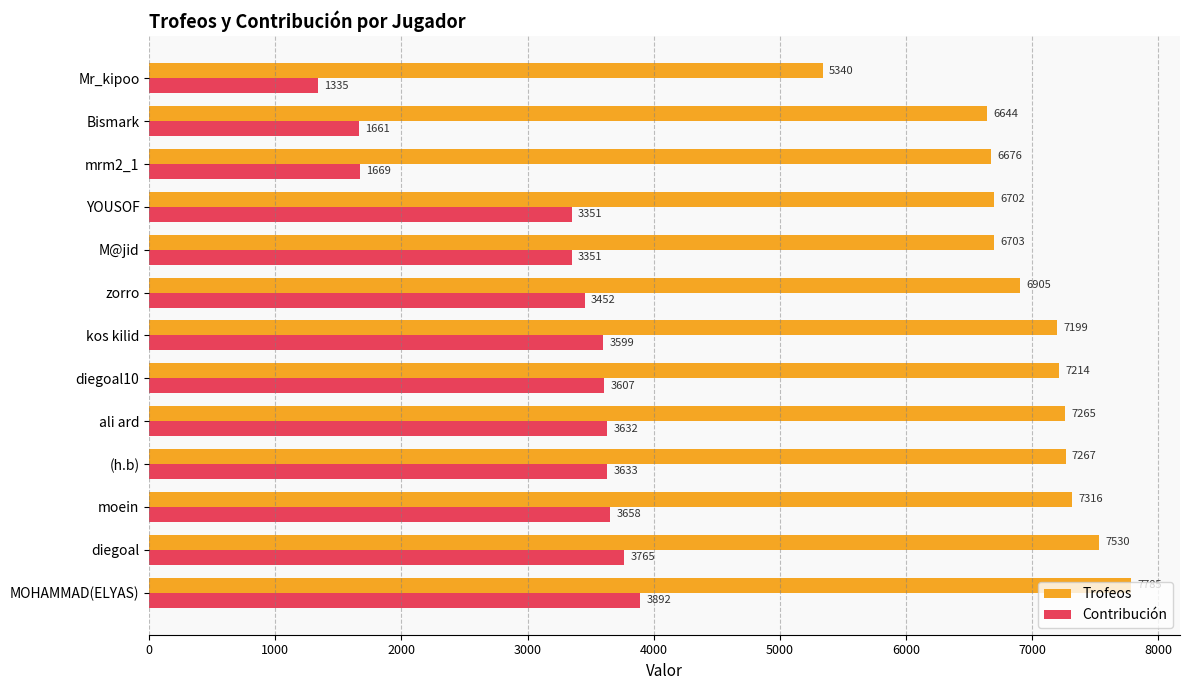

What is the average value of the Trofeos series?

6965